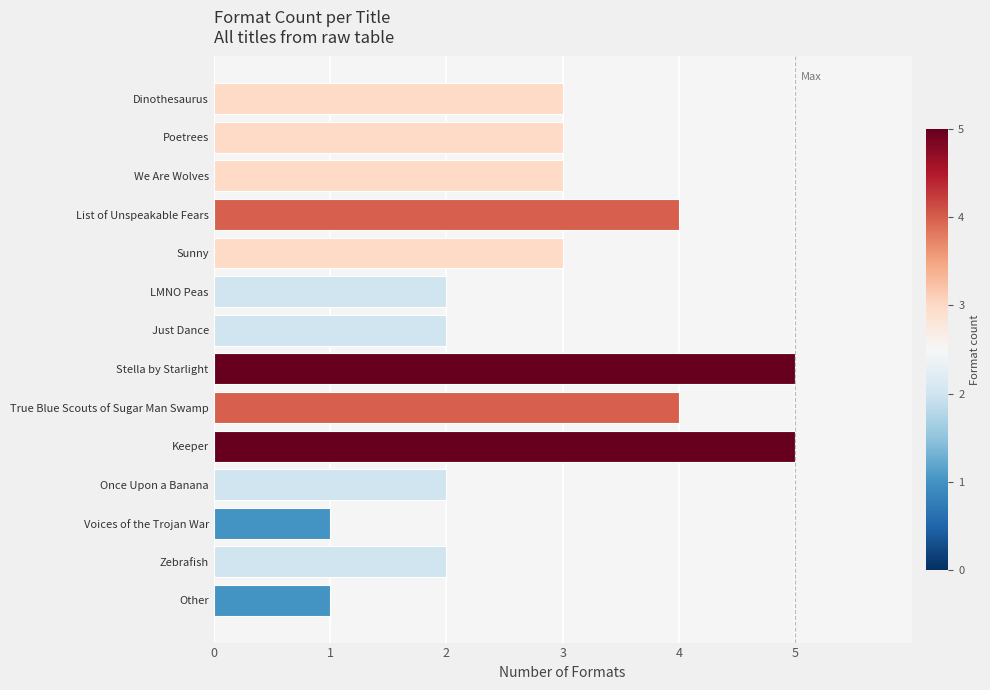

What is the maximum value shown in the chart?

5